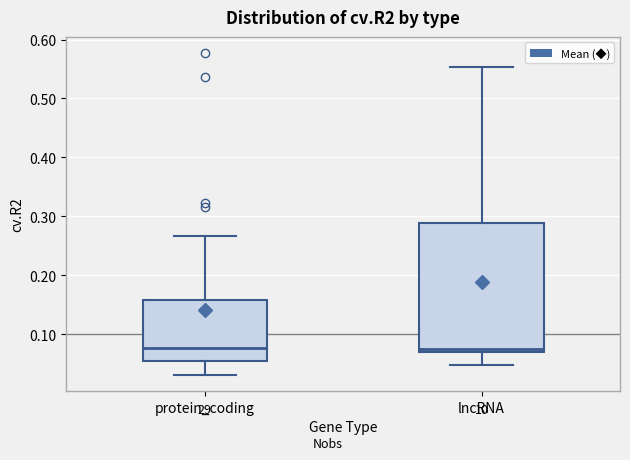

Reading left to right, read every box against the y-axis: the position of its median line, the range the box covers, and the ends of its whiskers. The values are not printed on the chart, so give them approximately, as read against the axis.

protein_coding: median 0.08, box 0.05 to 0.16, whiskers 0.03 to 0.27
lncRNA: median 0.07 (just above the box's lower edge), box 0.07 to 0.29, whiskers 0.05 to 0.55